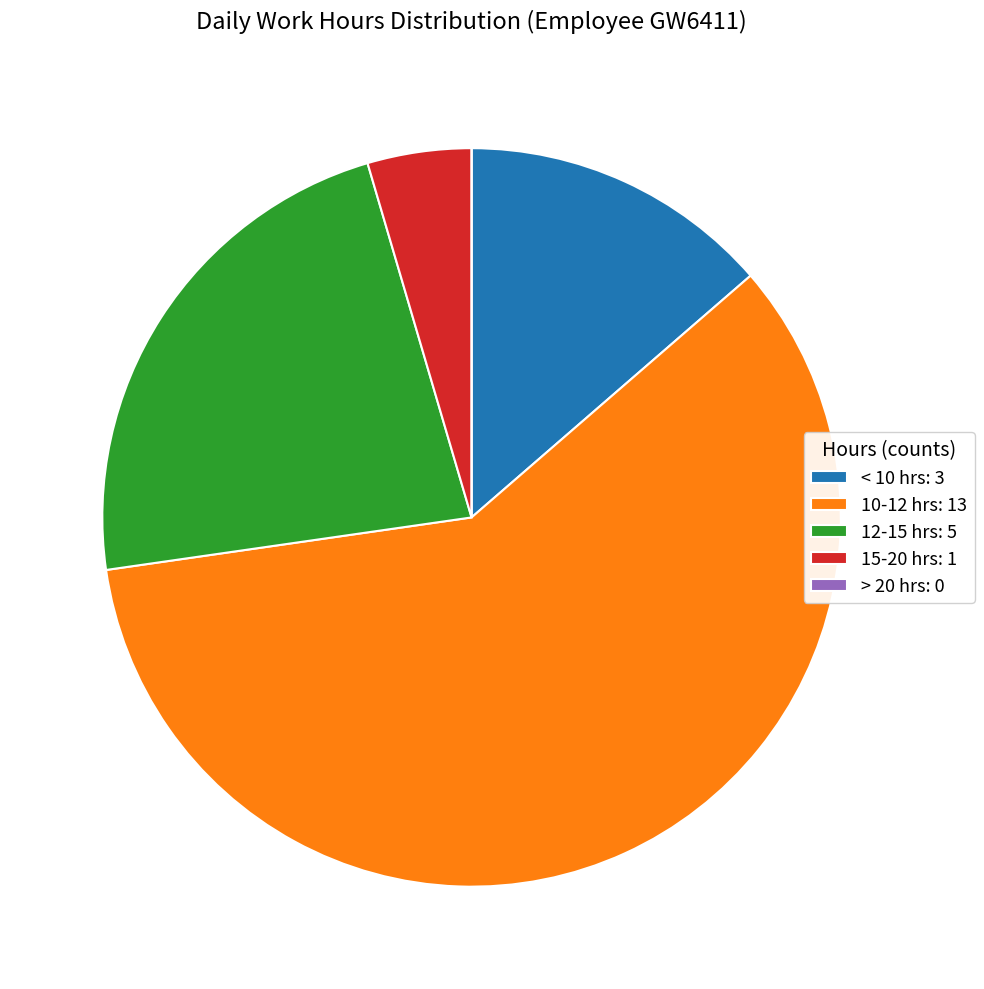

Do 10-12 hrs: 13 and 12-15 hrs: 5 together represent more than half of the pie?

Yes